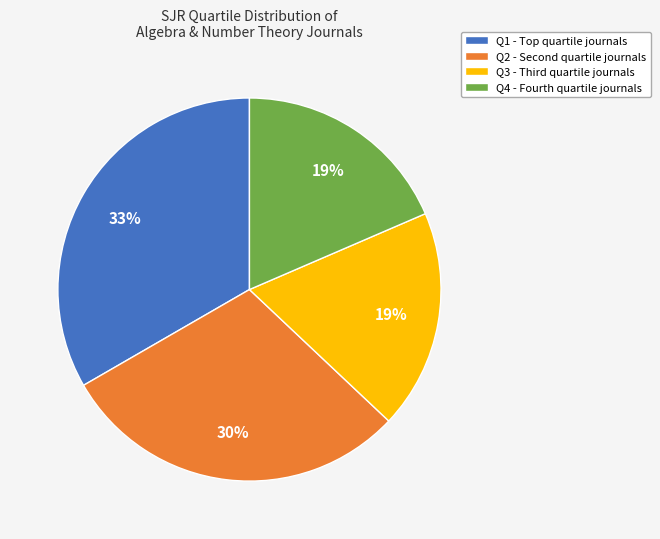

Between Q3 and Q2, which is larger?

Q2